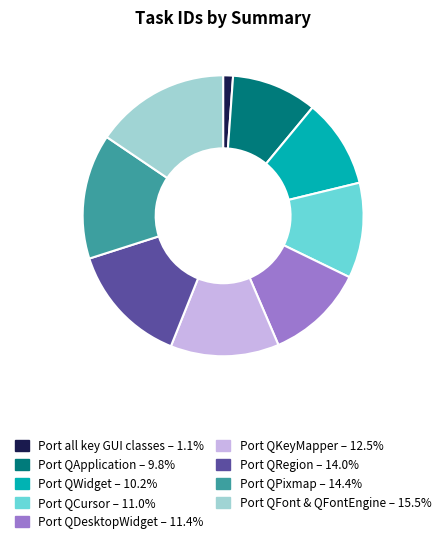

Is there any slice that represents more than half of the pie?

No